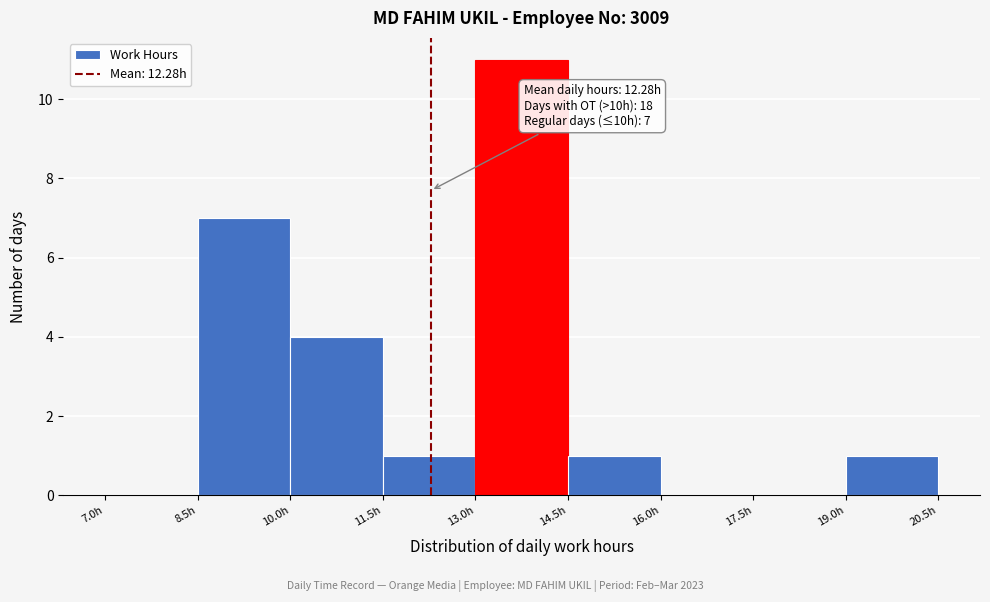

Over which range of the x-axis is the bar tallest?

13.0 to 14.5